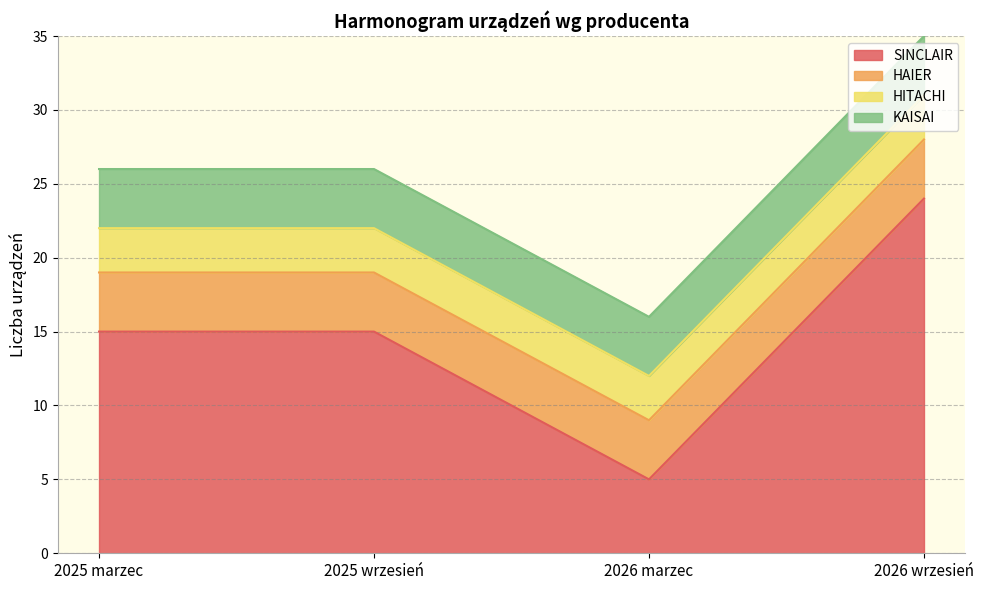

At which label is SINCLAIR closest to 14?

2025 marzec